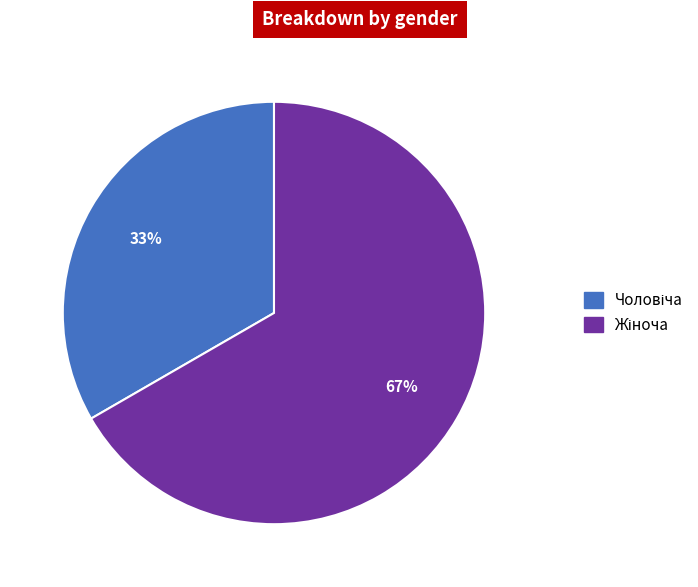

To the nearest percent, what is the average slice percentage?

50%